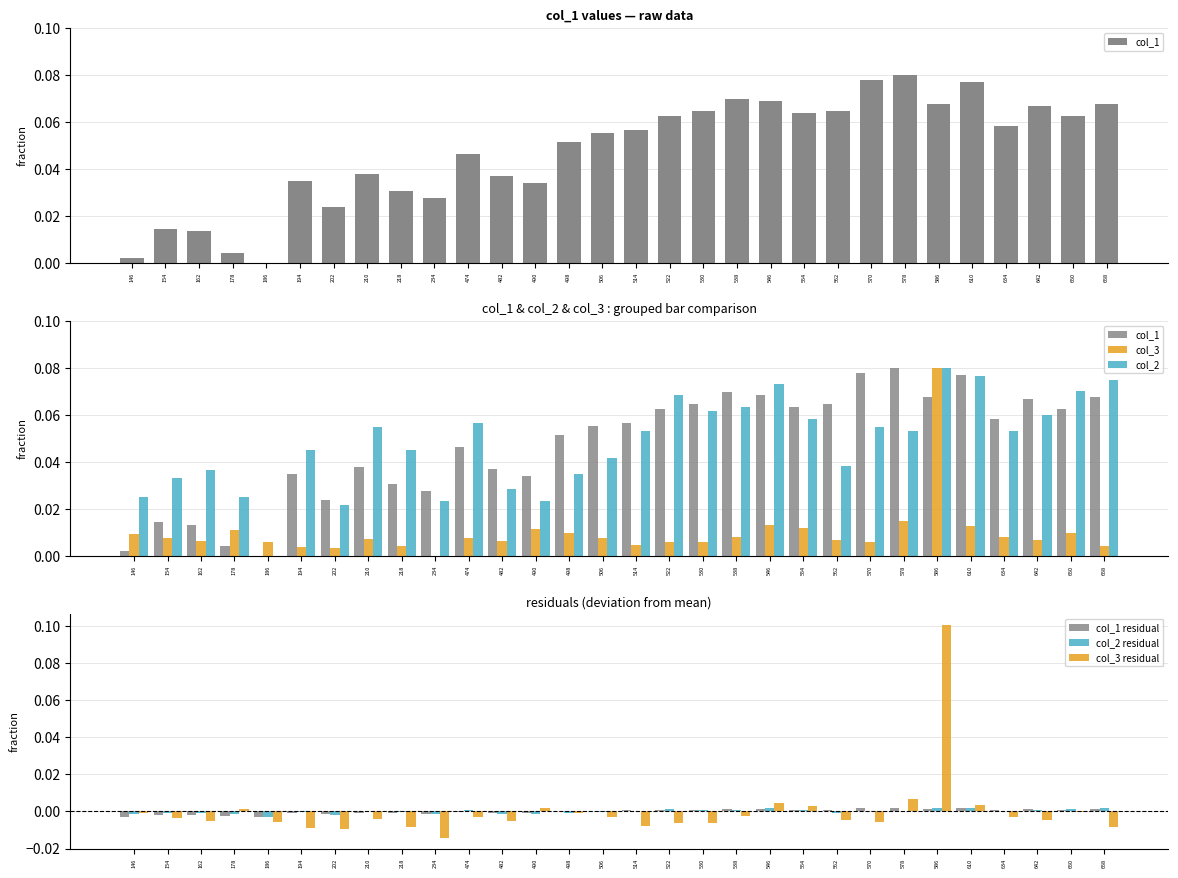

At how many categories does at least one series exceed 0?

30